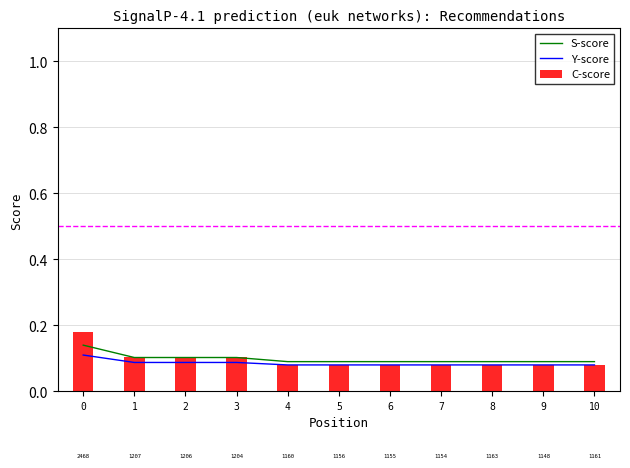

Rank the series by their average value, from highest to lowest.

S-score, C-score, Y-score